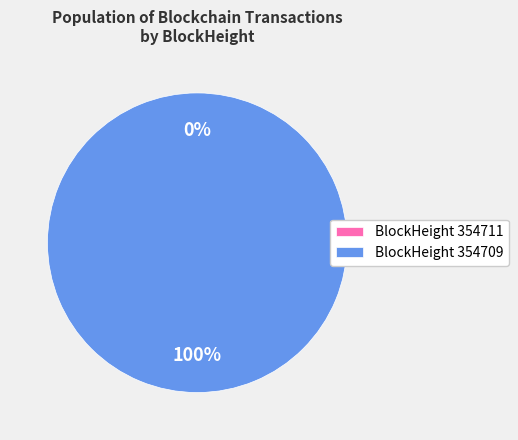

What is the largest slice in the pie chart?

BlockHeight 354709